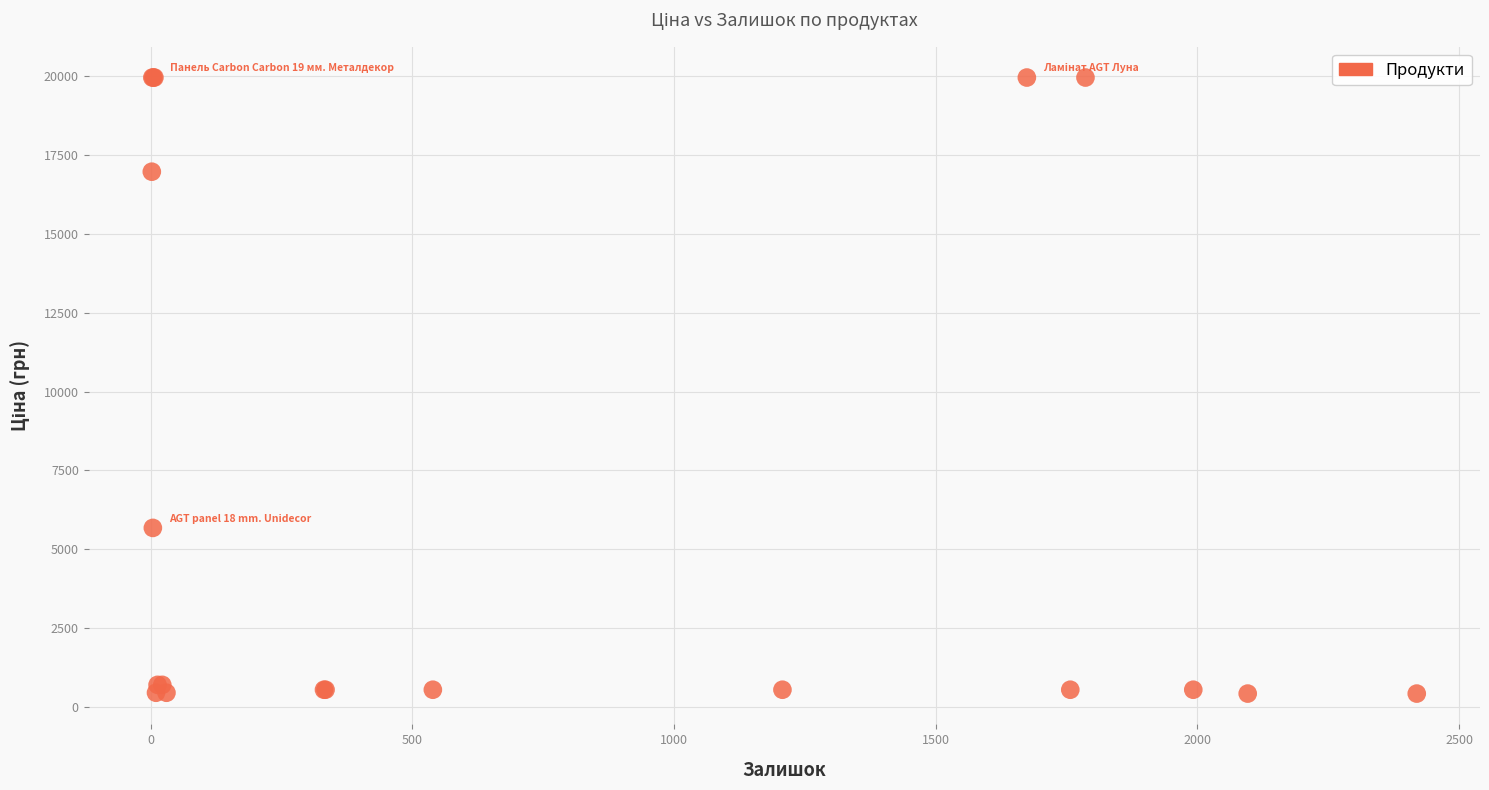

What Y value in the scatter plot is closest to 10190?

5673.8